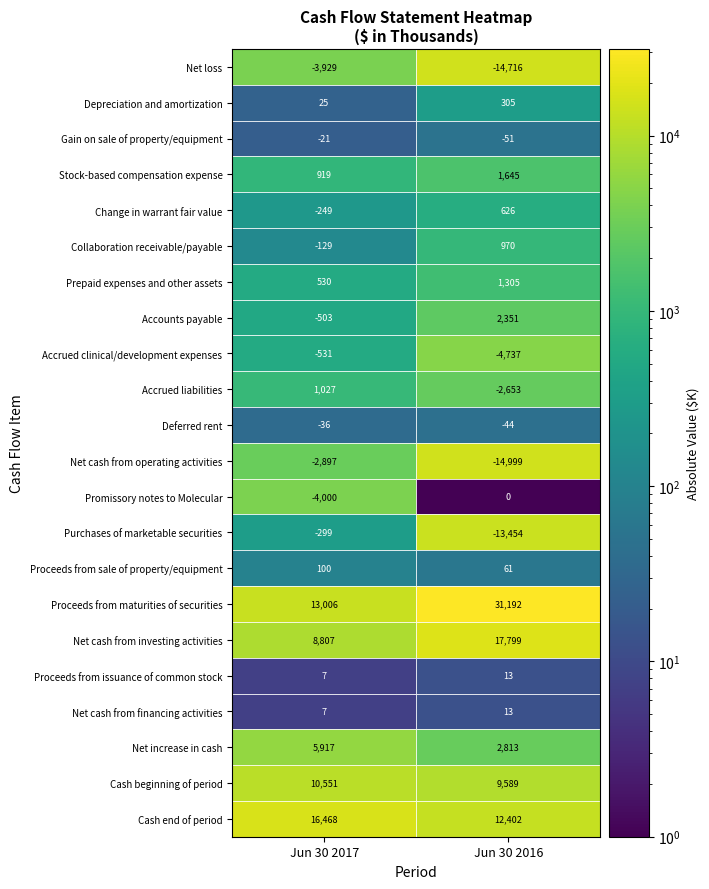

Reading right to left, what are all the values shown in this chart?

Net loss: Depreciation and amortization=-14716	Net loss=-3929
Depreciation and amortization: Depreciation and amortization=305	Net loss=25
Gain on sale of property/equipment: Depreciation and amortization=-51	Net loss=-21
Stock-based compensation expense: Depreciation and amortization=1645	Net loss=919
Change in warrant fair value: Depreciation and amortization=626	Net loss=-249
Collaboration receivable/payable: Depreciation and amortization=970	Net loss=-129
Prepaid expenses and other assets: Depreciation and amortization=1305	Net loss=530
Accounts payable: Depreciation and amortization=2351	Net loss=-503
Accrued clinical/development expenses: Depreciation and amortization=-4737	Net loss=-531
Accrued liabilities: Depreciation and amortization=-2653	Net loss=1027
Deferred rent: Depreciation and amortization=-44	Net loss=-36
Net cash from operating activities: Depreciation and amortization=-14999	Net loss=-2897
Promissory notes to Molecular: Depreciation and amortization=0	Net loss=-4000
Purchases of marketable securities: Depreciation and amortization=-13454	Net loss=-299
Proceeds from sale of property/equipment: Depreciation and amortization=61	Net loss=100
Proceeds from maturities of securities: Depreciation and amortization=31192	Net loss=13006
Net cash from investing activities: Depreciation and amortization=17799	Net loss=8807
Proceeds from issuance of common stock: Depreciation and amortization=13	Net loss=7
Net cash from financing activities: Depreciation and amortization=13	Net loss=7
Net increase in cash: Depreciation and amortization=2813	Net loss=5917
Cash beginning of period: Depreciation and amortization=9589	Net loss=10551
Cash end of period: Depreciation and amortization=12402	Net loss=16468